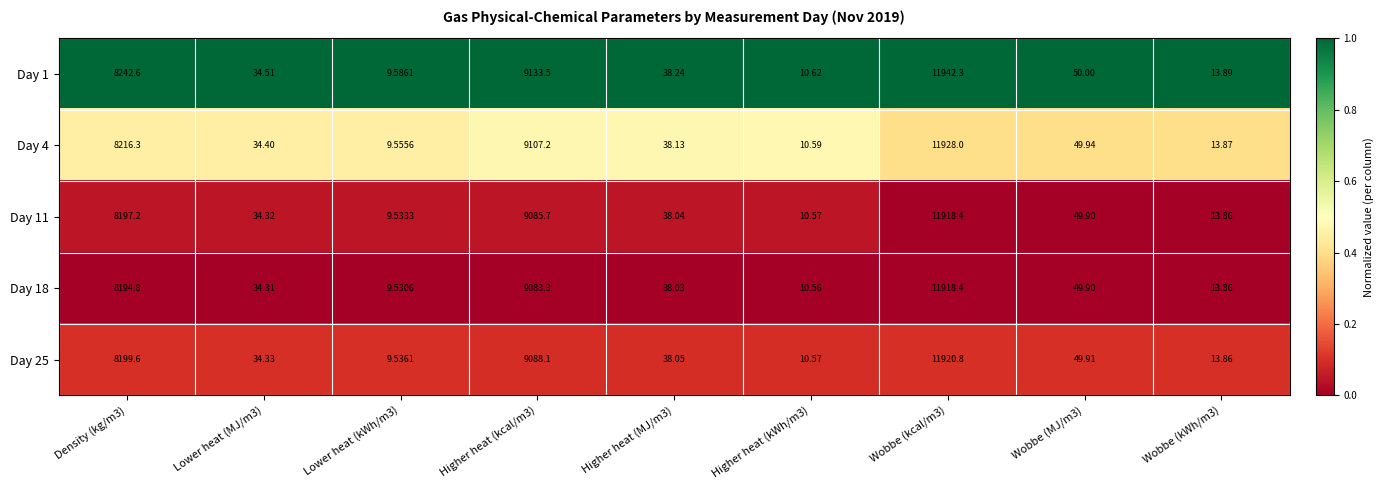

Is the value of Day 11 at Density (kg/m3) greater than the value of Day 25 at Wobbe (MJ/m3)?

Yes